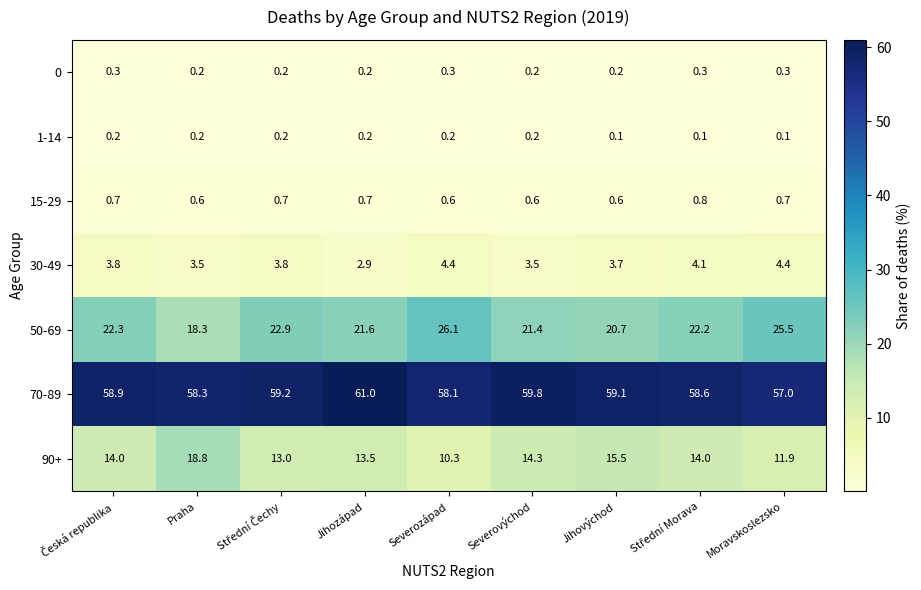

What is the total value across all series at Jihovýchod?

99.9